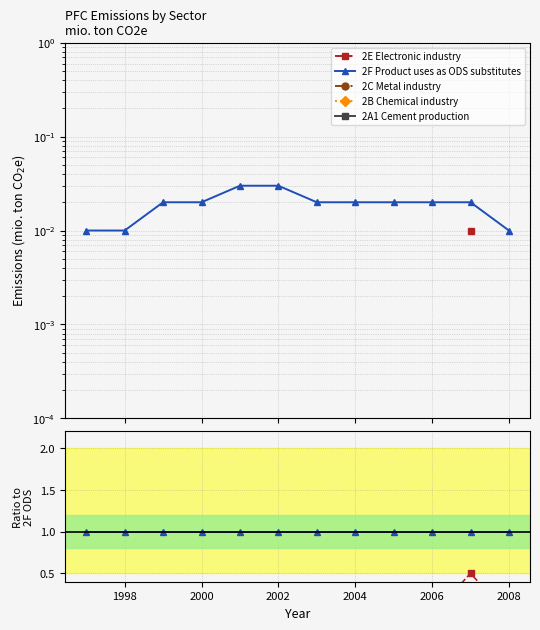

How many lines are shown in the chart?

5